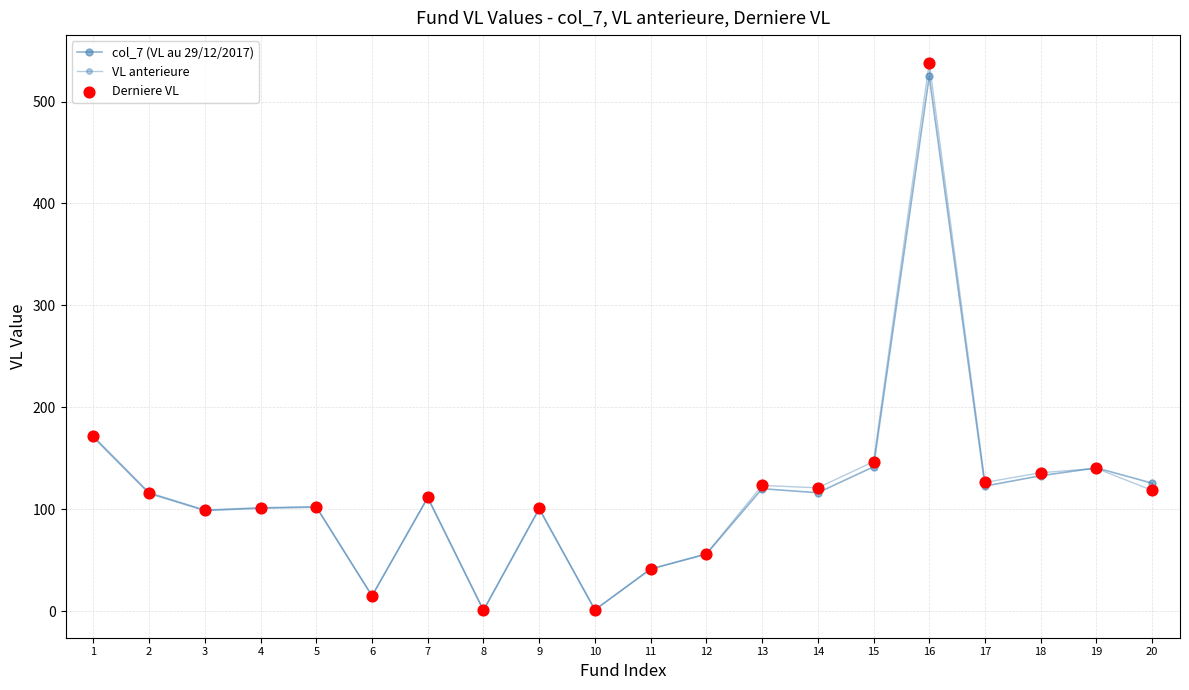

At how many categories does at least one series exceed 441?

1